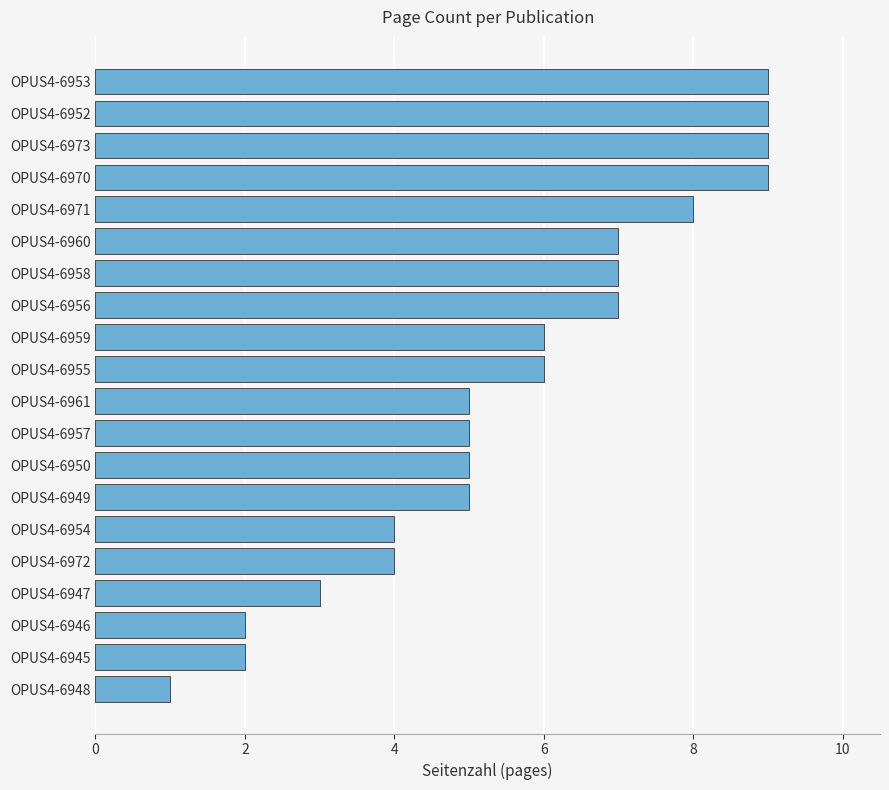

What is the average value?

6